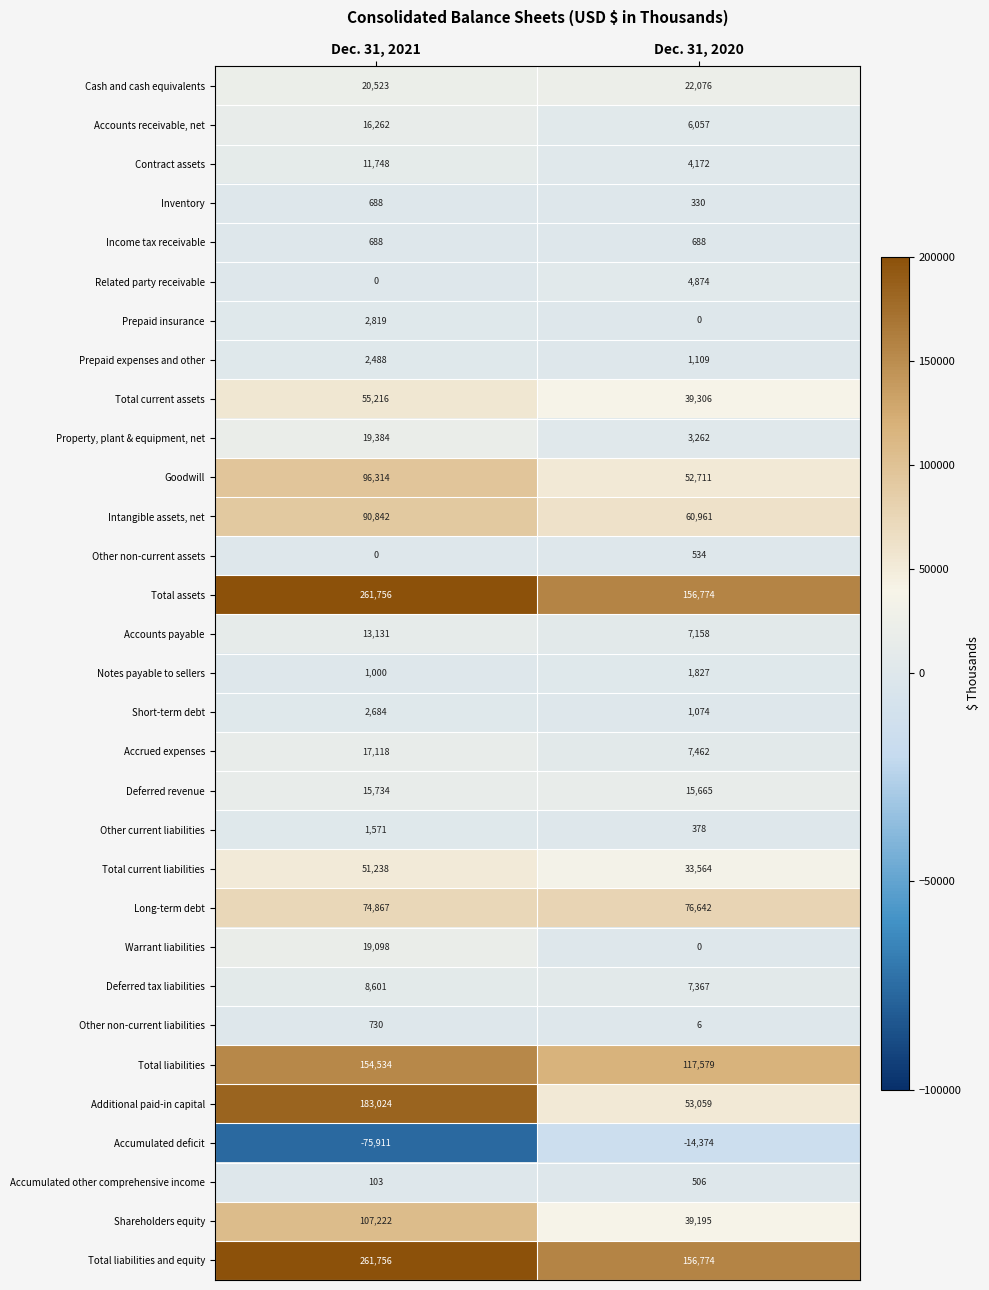

Is it true that Total liabilities and equity equals 377000 at Dec. 31, 2021?

False